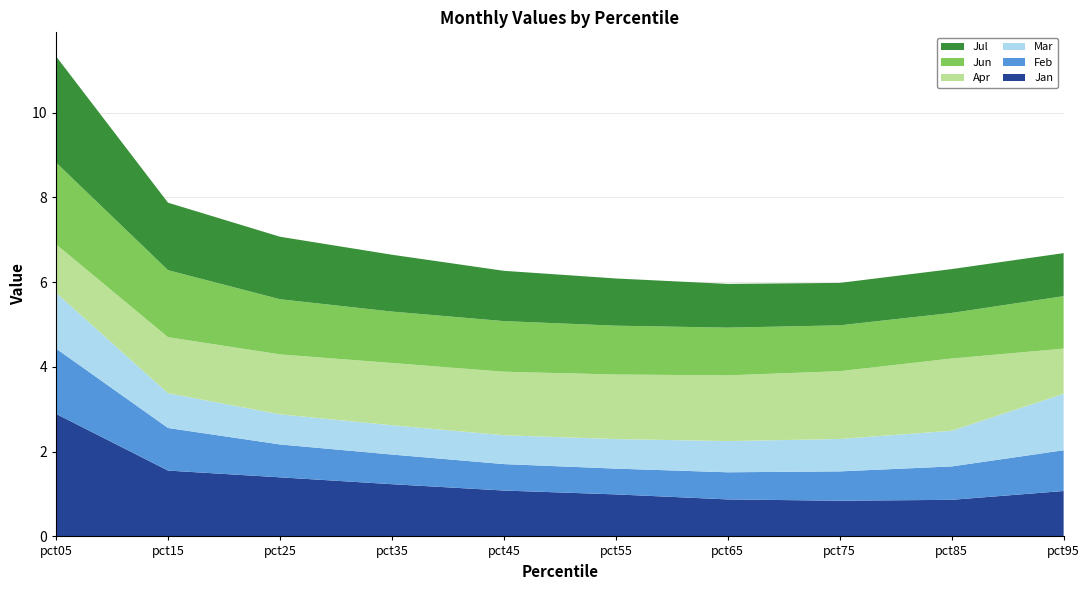

Reading left to right, transcribe all the data shown in this chart.

Jan: pct05=2.9	pct15=1.6	pct25=1.4	pct35=1.2	pct45=1.1	pct55=1.0	pct65=0.9	pct75=0.8	pct85=0.9	pct95=1.1
Feb: pct05=1.5	pct15=1.0	pct25=0.8	pct35=0.7	pct45=0.6	pct55=0.6	pct65=0.6	pct75=0.7	pct85=0.8	pct95=1.0
Mar: pct05=1.3	pct15=0.8	pct25=0.7	pct35=0.7	pct45=0.7	pct55=0.7	pct65=0.7	pct75=0.8	pct85=0.8	pct95=1.3
Apr: pct05=1.1	pct15=1.3	pct25=1.4	pct35=1.5	pct45=1.5	pct55=1.5	pct65=1.6	pct75=1.6	pct85=1.7	pct95=1.1
Jun: pct05=1.9	pct15=1.6	pct25=1.3	pct35=1.2	pct45=1.2	pct55=1.2	pct65=1.1	pct75=1.1	pct85=1.1	pct95=1.2
Jul: pct05=2.5	pct15=1.6	pct25=1.5	pct35=1.3	pct45=1.2	pct55=1.1	pct65=1.0	pct75=1.0	pct85=1.0	pct95=1.0